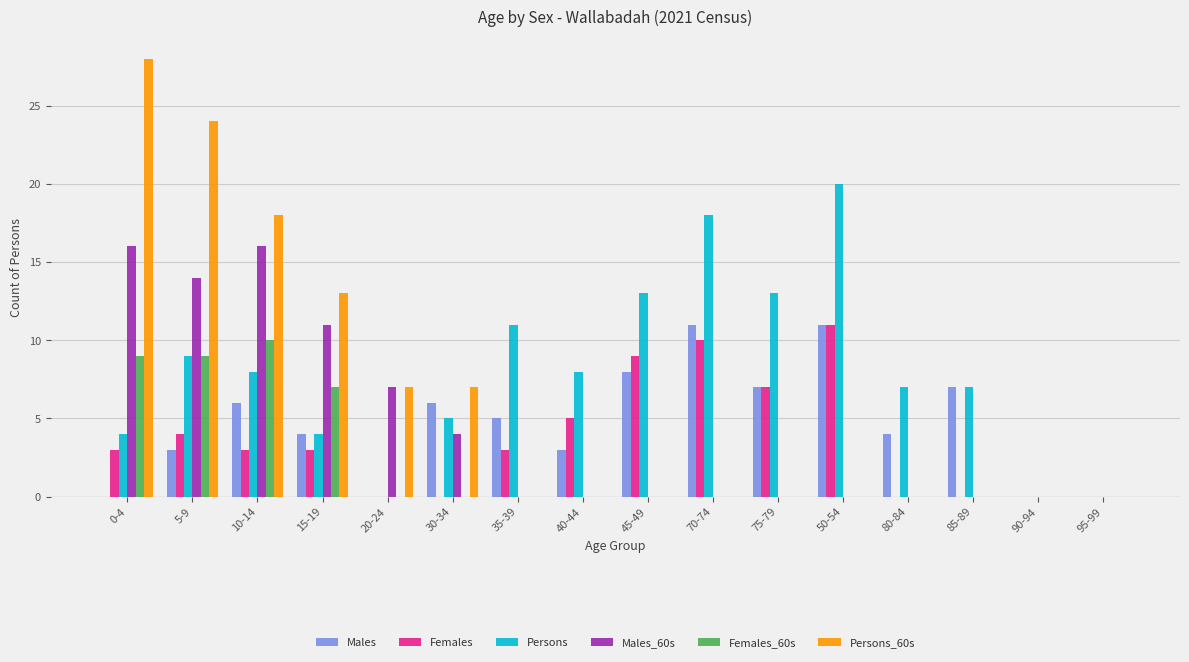

Reading right to left, list all the values displayed in this chart.

Males: 95-99=0	90-94=0	85-89=7	80-84=4	50-54=11	75-79=7	70-74=11	45-49=8	40-44=3	35-39=5	30-34=6	20-24=0	15-19=4	10-14=6	5-9=3	0-4=0
Females: 95-99=0	90-94=0	85-89=0	80-84=0	50-54=11	75-79=7	70-74=10	45-49=9	40-44=5	35-39=3	30-34=0	20-24=0	15-19=3	10-14=3	5-9=4	0-4=3
Persons: 95-99=0	90-94=0	85-89=7	80-84=7	50-54=20	75-79=13	70-74=18	45-49=13	40-44=8	35-39=11	30-34=5	20-24=0	15-19=4	10-14=8	5-9=9	0-4=4
Males_60s: 95-99=0	90-94=0	85-89=0	80-84=0	50-54=0	75-79=0	70-74=0	45-49=0	40-44=0	35-39=0	30-34=4	20-24=7	15-19=11	10-14=16	5-9=14	0-4=16
Females_60s: 95-99=0	90-94=0	85-89=0	80-84=0	50-54=0	75-79=0	70-74=0	45-49=0	40-44=0	35-39=0	30-34=0	20-24=0	15-19=7	10-14=10	5-9=9	0-4=9
Persons_60s: 95-99=0	90-94=0	85-89=0	80-84=0	50-54=0	75-79=0	70-74=0	45-49=0	40-44=0	35-39=0	30-34=7	20-24=7	15-19=13	10-14=18	5-9=24	0-4=28